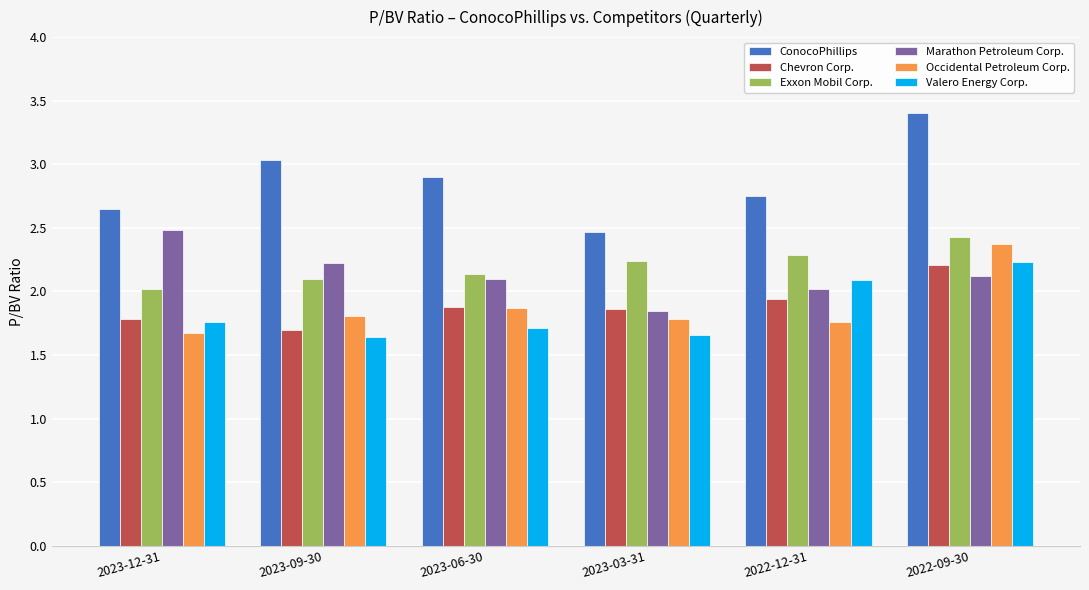

Is it true that Marathon Petroleum Corp. equals 2.2 at 2023-09-30?

True